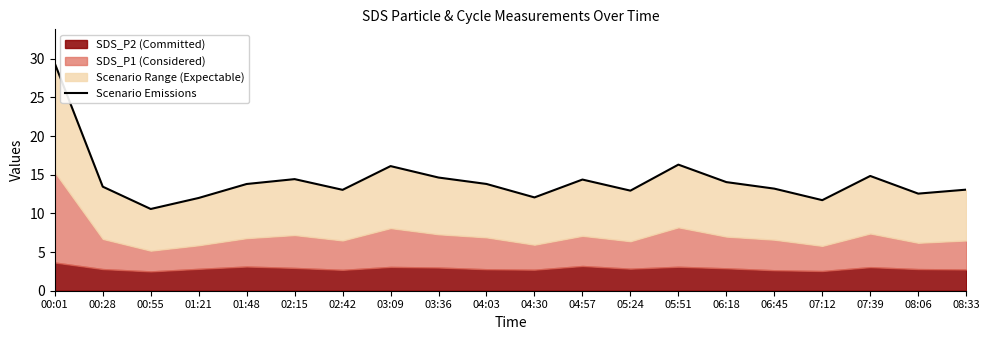

What is the difference between the values at 03:09 and 07:12?

4.4